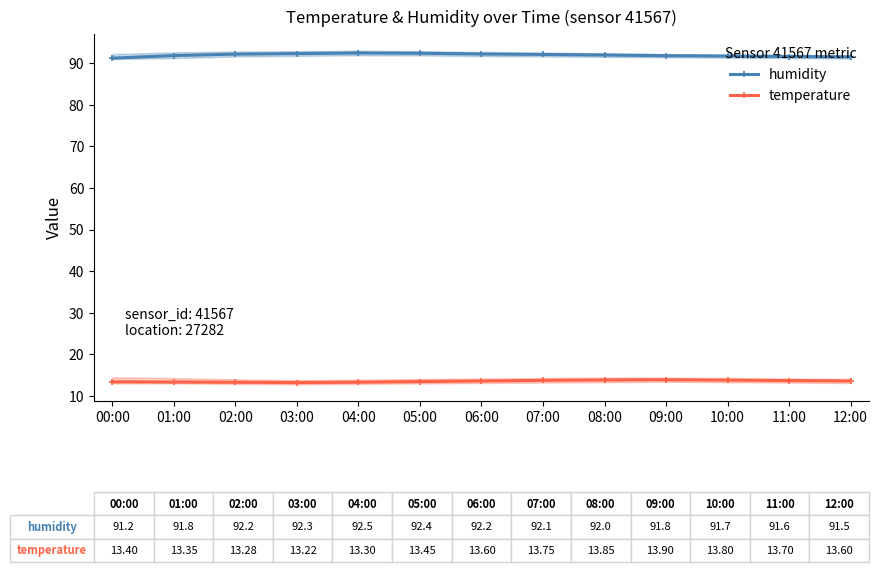

True or false: humidity has a value of 92.3 at 03:00.

True